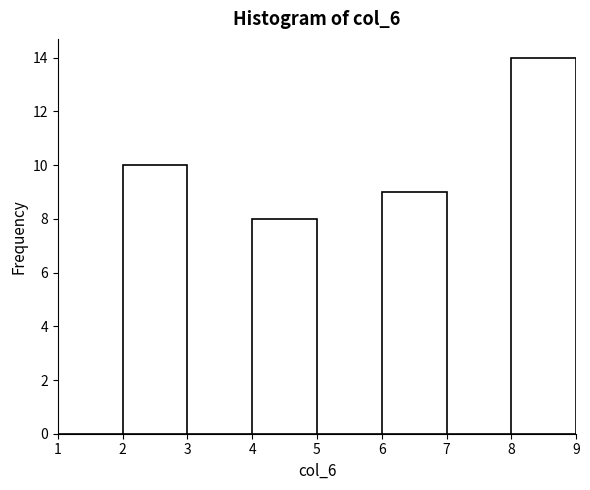

Over which range of the x-axis is the bar tallest?

8 to 9